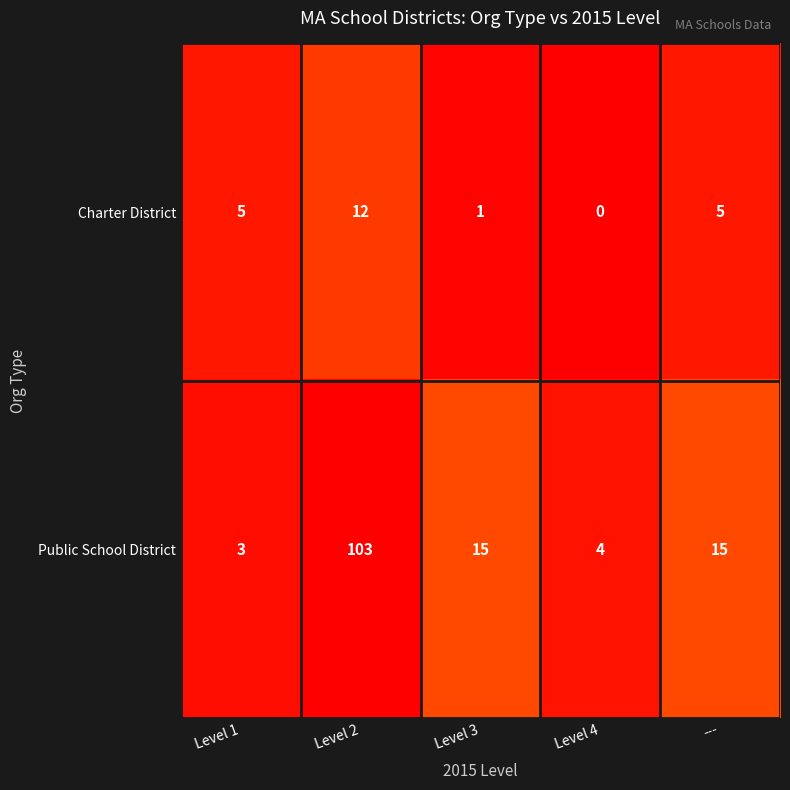

Which series has the largest range (max minus min)?

Public School District